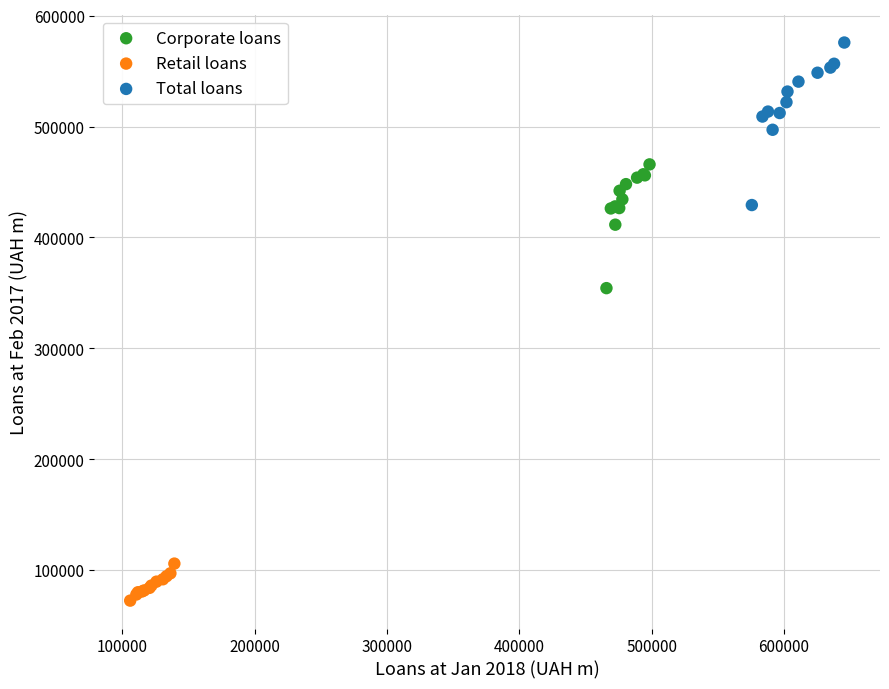

Which series has the largest Y range (max minus min)?

Total loans